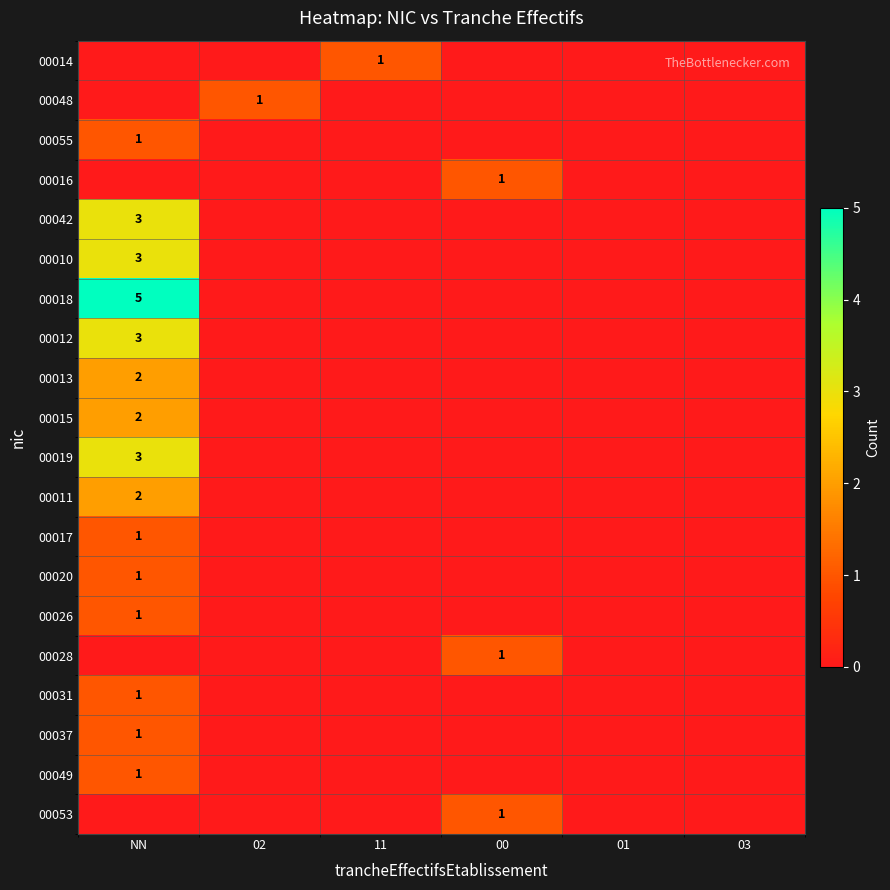

Rank the categories by 00055 value from highest to lowest.

NN, 02, 11, 00, 01, 03